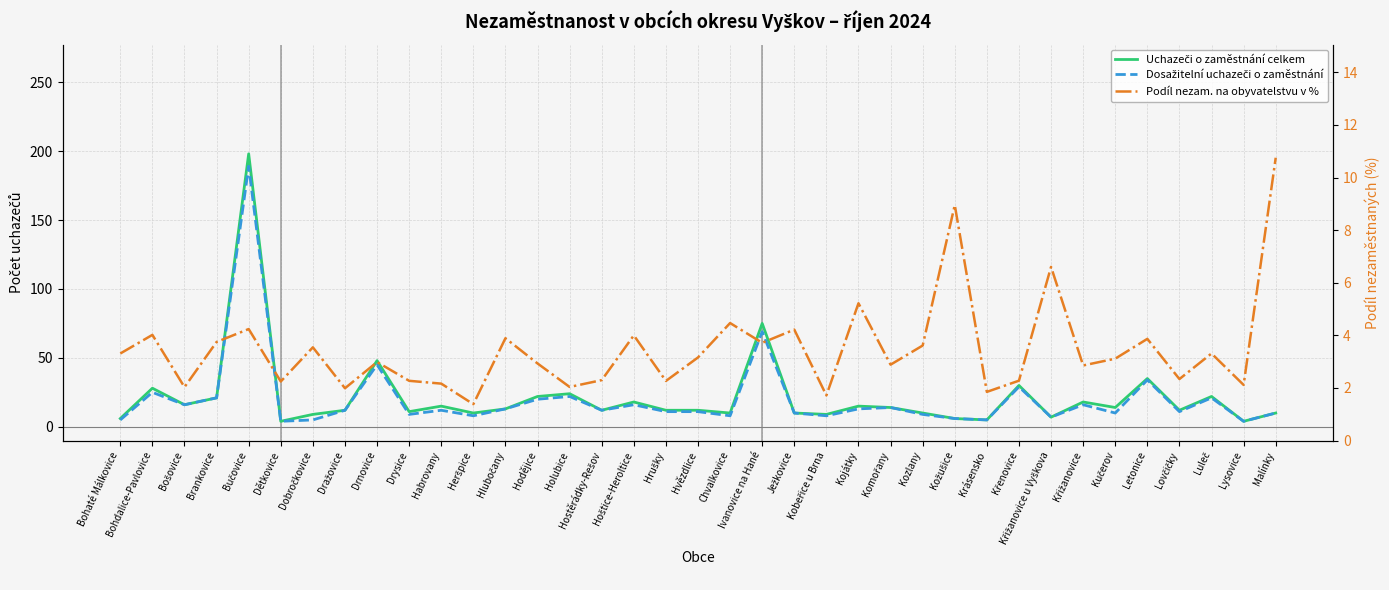

Where does the Dosažitelní uchazeči o zaměstnání series first go above 12?

Bohdalice-Pavlovice